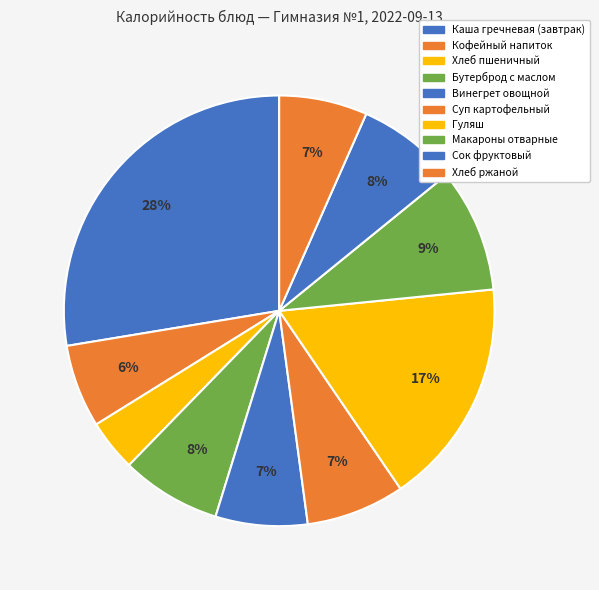

What is the ratio of the value at Винегрет овощной to the value at Гуляш?

0.4